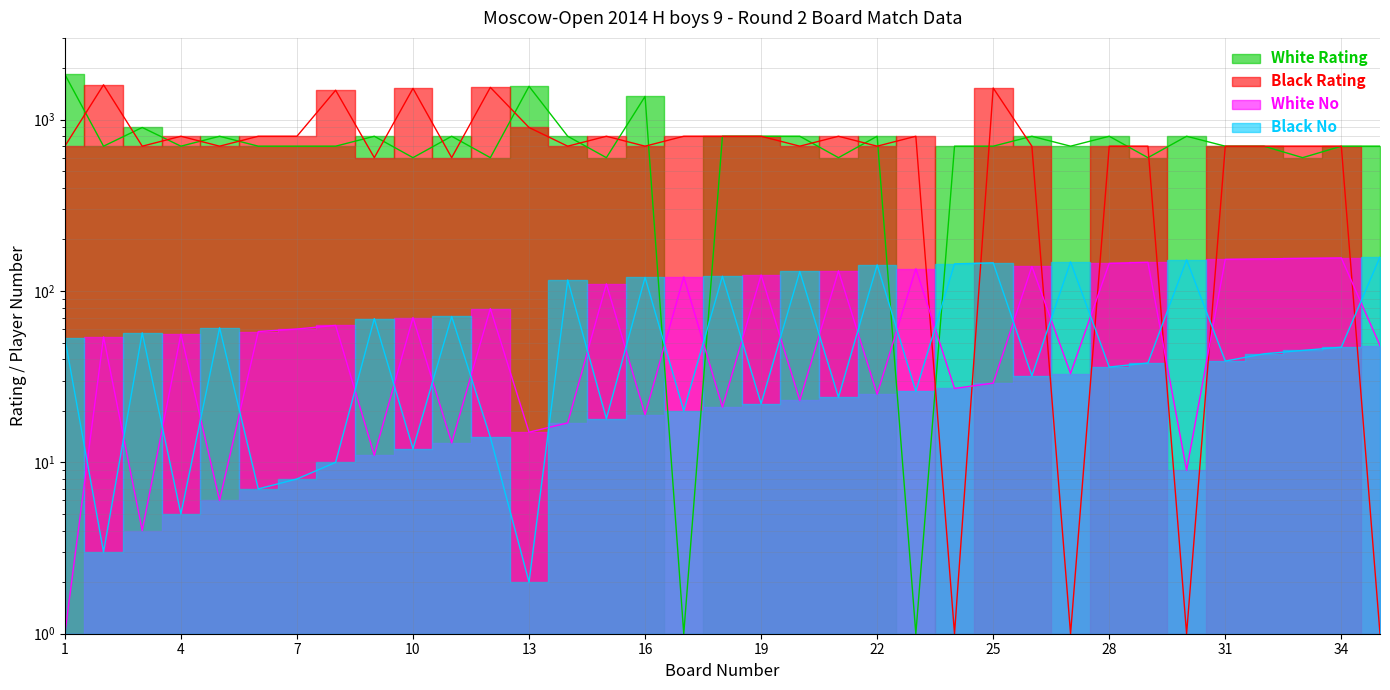

Reading left to right, what are all the values shown in this chart?

White Rating: 1=1836	2=700	3=900	4=700	5=800	6=700	7=700	8=700	9=800	10=600	11=800	12=600	13=1565	14=800	15=600	16=1367	17=1	18=800	19=800	20=800	21=600	22=800	23=1	24=700	25=700	26=800	27=700	28=800	29=600	30=800	31=700	32=700	33=600	34=700	35=700
Black Rating: 1=700	2=1597	3=700	4=800	5=700	6=800	7=800	8=1485	9=600	10=1522	11=600	12=1543	13=900	14=700	15=800	16=700	17=800	18=800	19=800	20=700	21=800	22=700	23=800	24=1	25=1530	26=700	27=1	28=700	29=700	30=1	31=700	32=700	33=700	34=700	35=1
White No: 1=1	2=54	3=4	4=56	5=6	6=58	7=60	8=63	9=11	10=70	11=13	12=79	13=15	14=17	15=110	16=19	17=121	18=21	19=124	20=23	21=131	22=25	23=135	24=27	25=29	26=139	27=33	28=145	29=147	30=9	31=153	32=154	33=155	34=156	35=48
Black No: 1=53	2=3	3=57	4=5	5=61	6=7	7=8	8=10	9=69	10=12	11=71	12=14	13=2	14=116	15=18	16=120	17=20	18=122	19=22	20=130	21=24	22=142	23=26	24=144	25=146	26=32	27=148	28=36	29=38	30=152	31=39	32=43	33=45	34=47	35=158